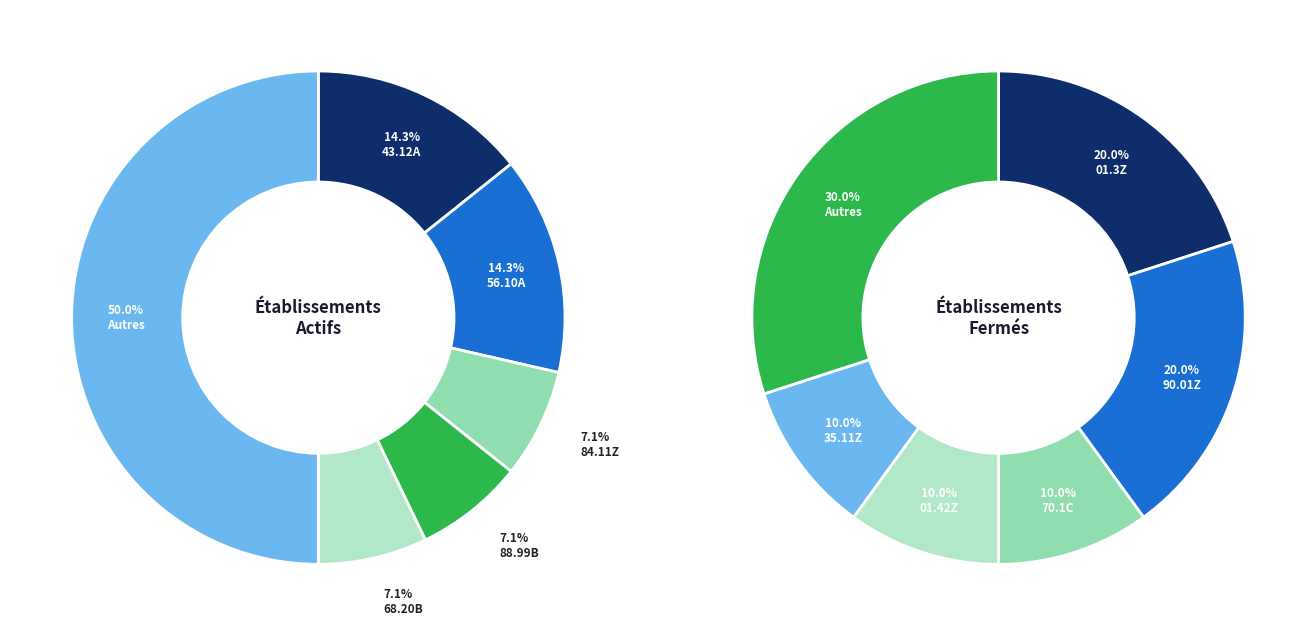

Which slice is the smallest?

84.11Z